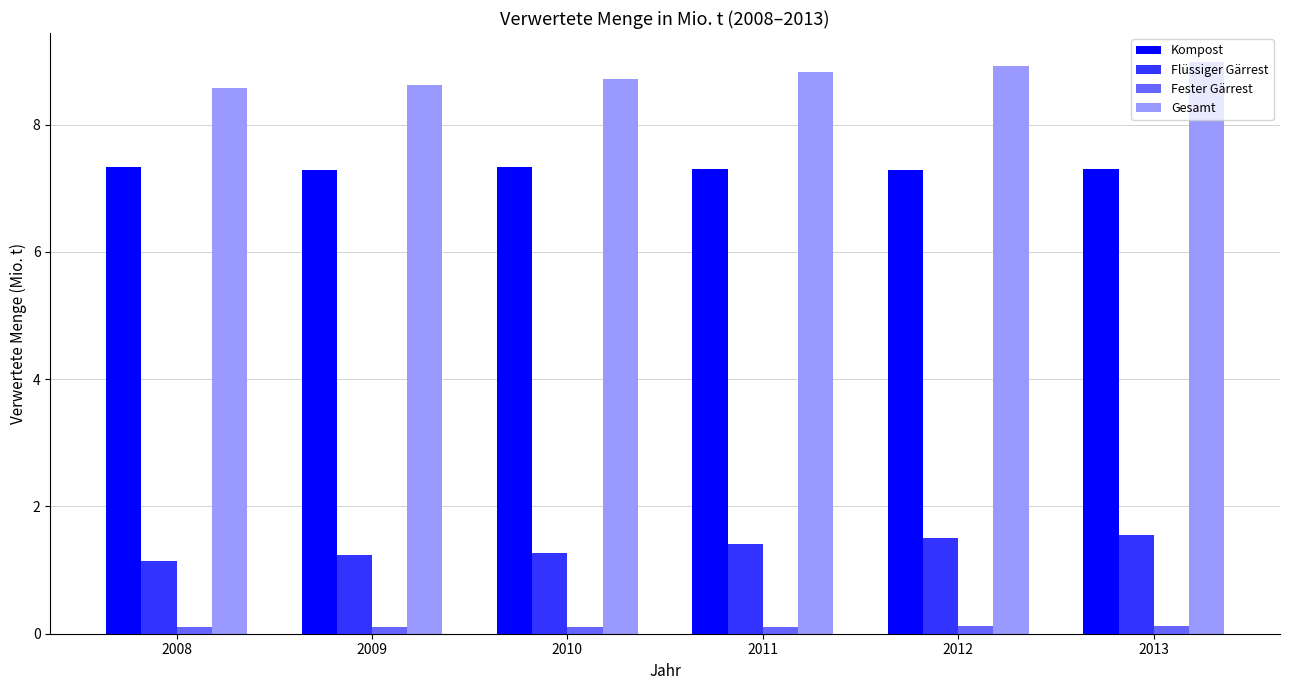

At how many categories does at least one series exceed 7?

6